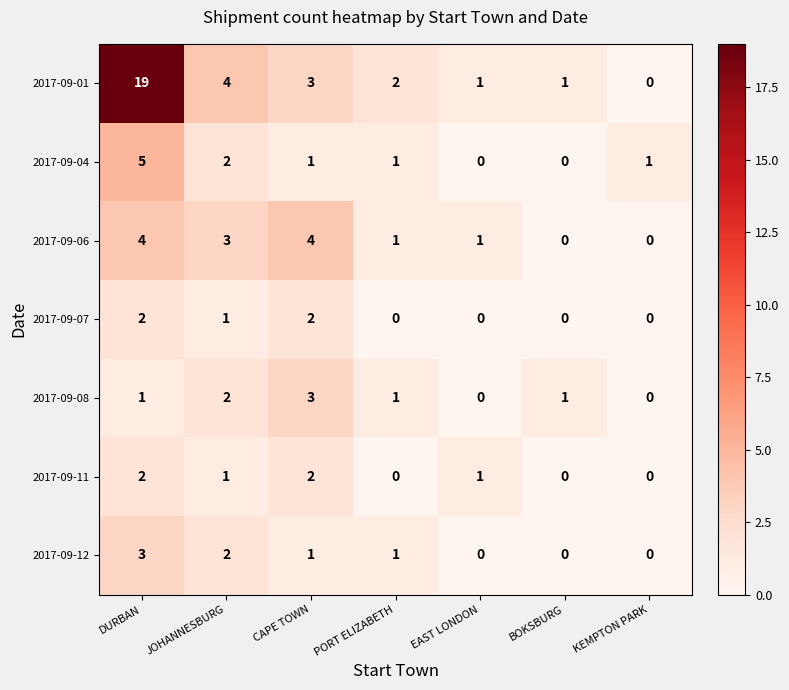

Which series has the largest total across all categories?

2017-09-01